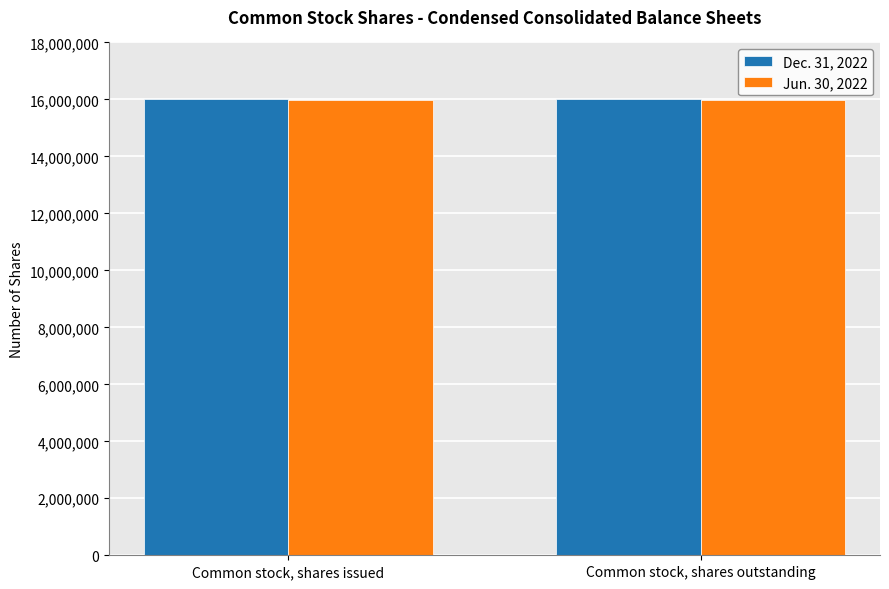

What is the sum of all Dec. 31, 2022 values?

32058956